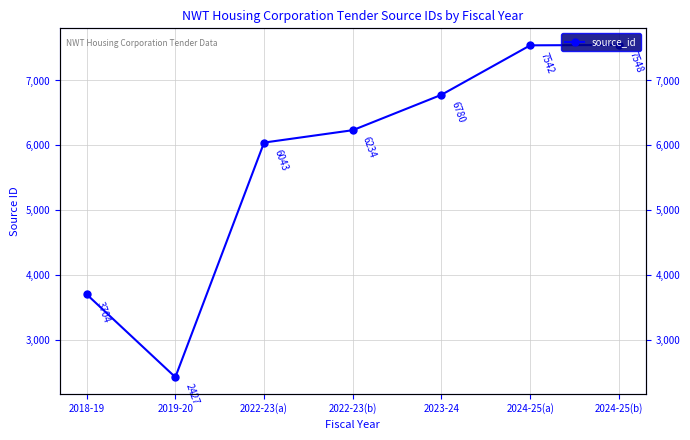

What is the minimum value shown in the chart?

2427